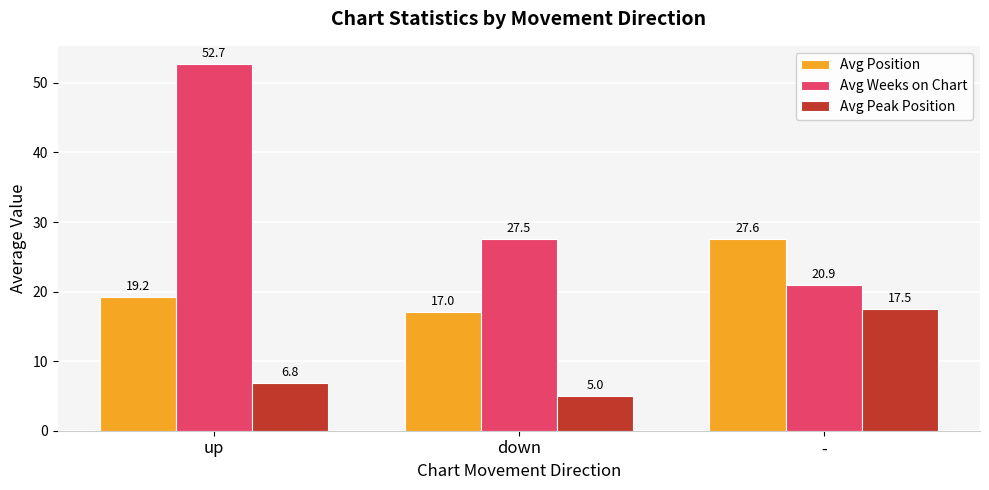

The value of Avg Weeks on Chart at down is 5.9. True or false?

False